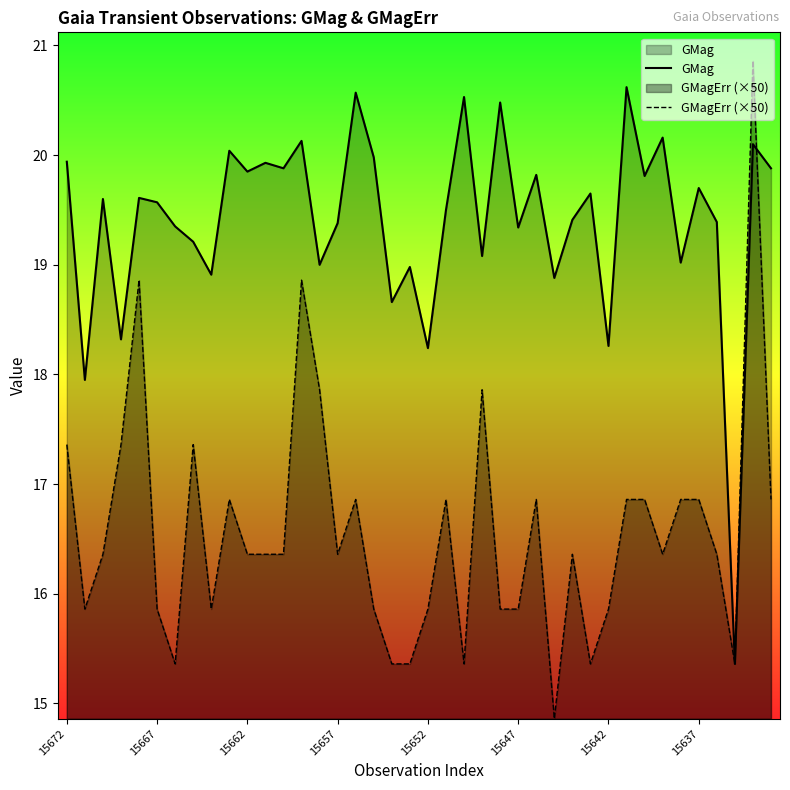

True or false: GMag and GMagErr (×50) intersect in this chart.

True